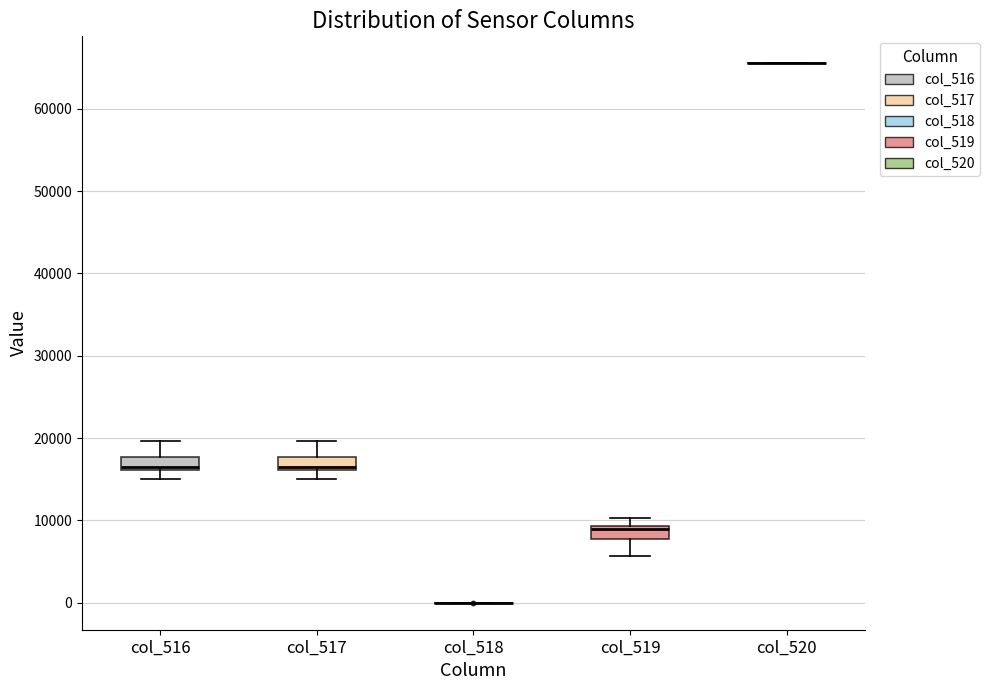

Where does the upper whisker of the box for col_516 end on the y-axis? The values are not printed on the chart, so give them approximately, as read against the axis.

20000